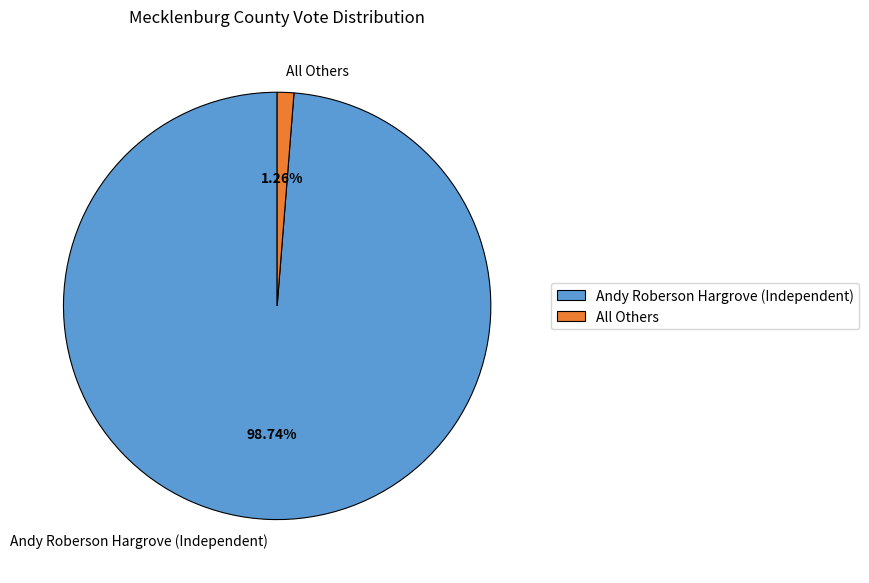

To the nearest percent, what portion does All Others represent?

1%